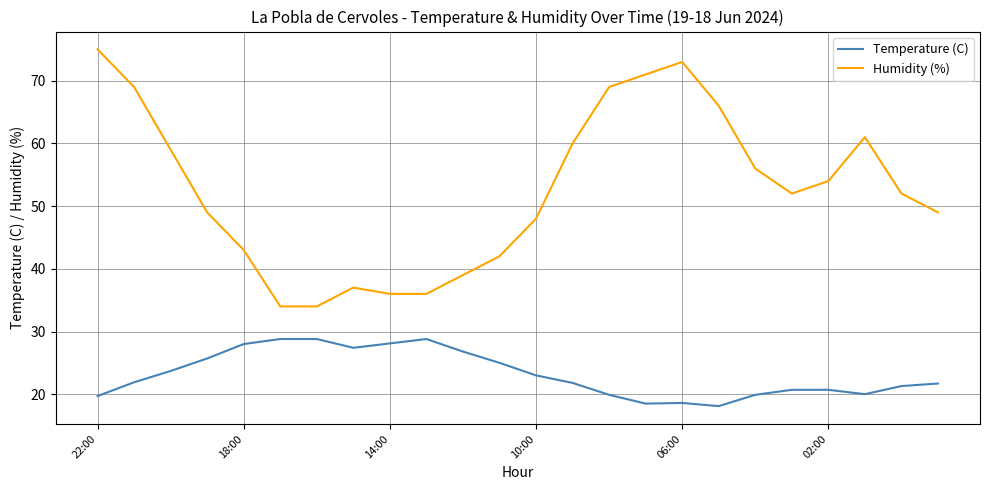

Does the chart display data point markers on the line(s)?

No